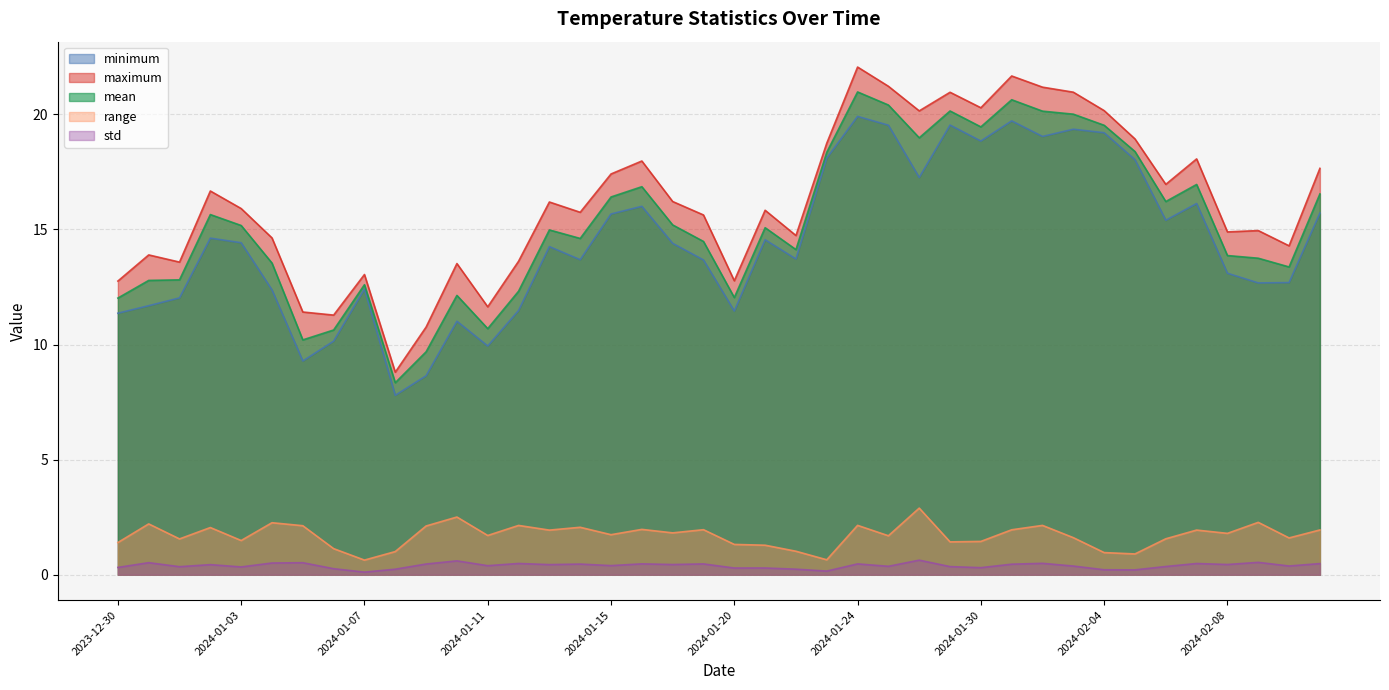

In mean, how many points are higher than both neighbors (excluding endpoints)?

10